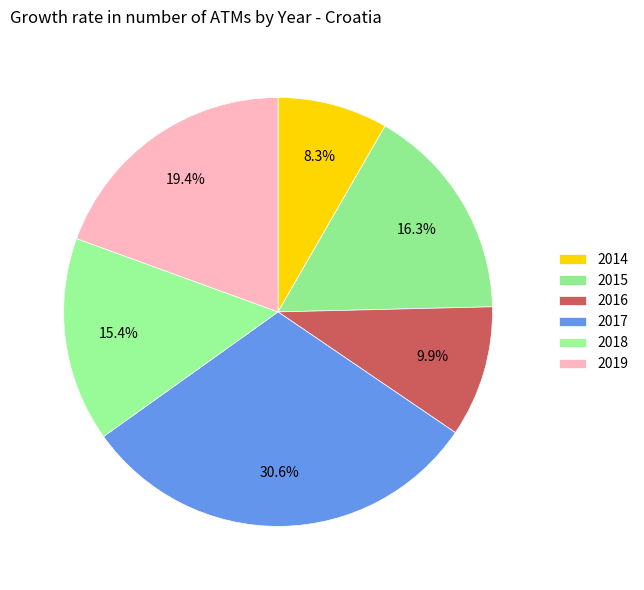

To the nearest percent, what is the combined percentage of 2017 and 2014?

39%